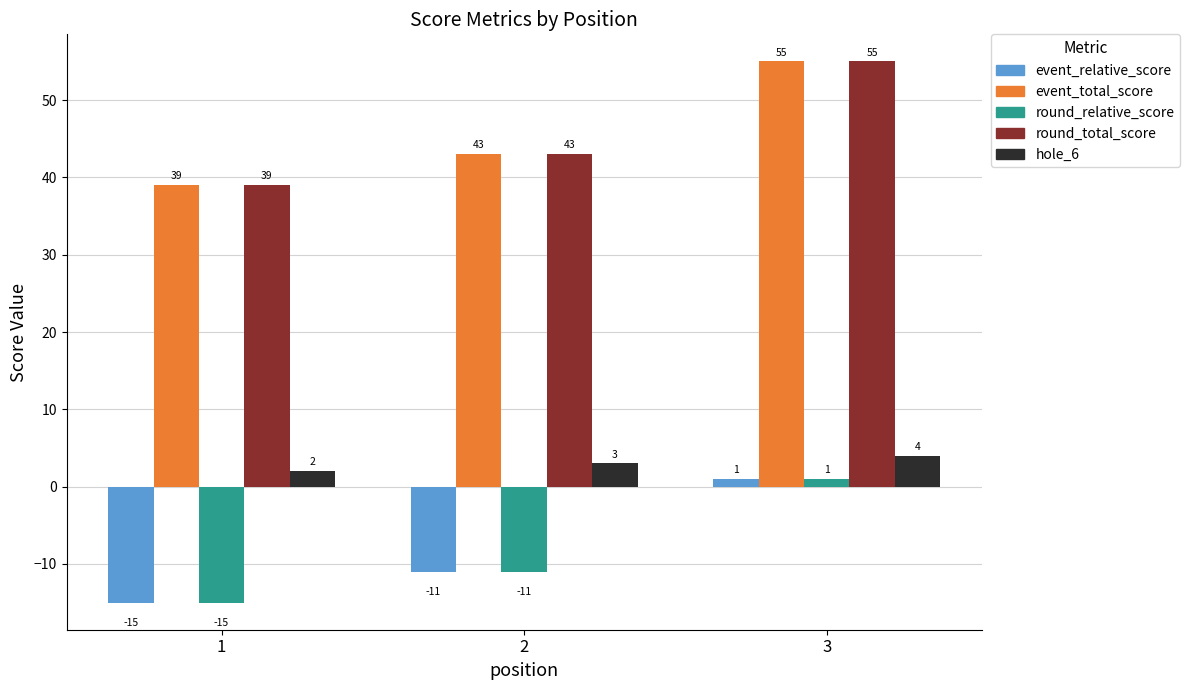

Reading left to right, what are all the values shown in this chart?

event_relative_score: -15	-11	1
event_total_score: 39	43	55
round_relative_score: -15	-11	1
round_total_score: 39	43	55
hole_6: 2	3	4